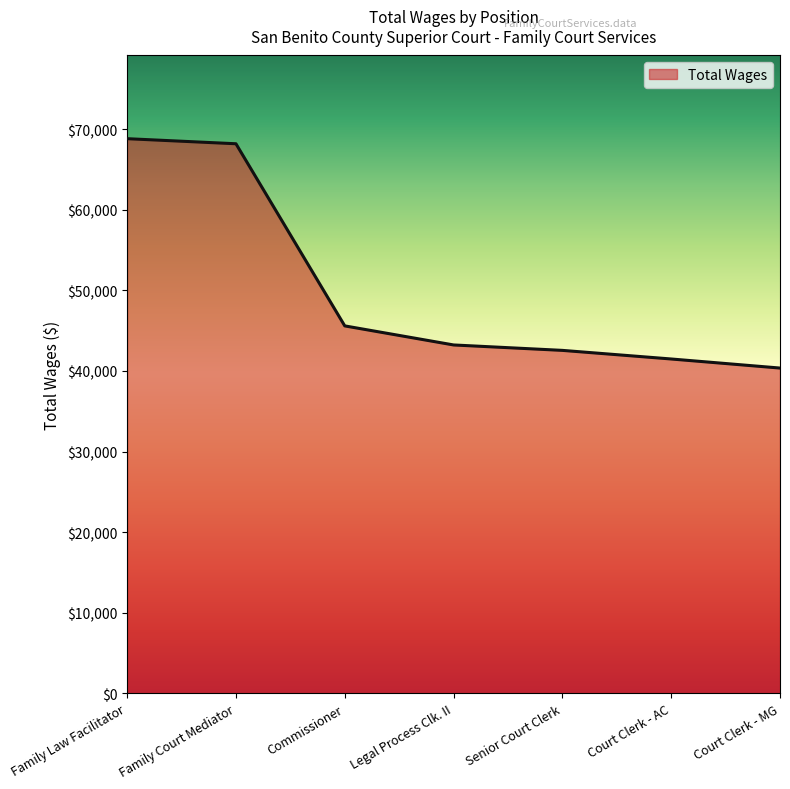

Which category has the lowest value across all series?

Court Clerk - MG